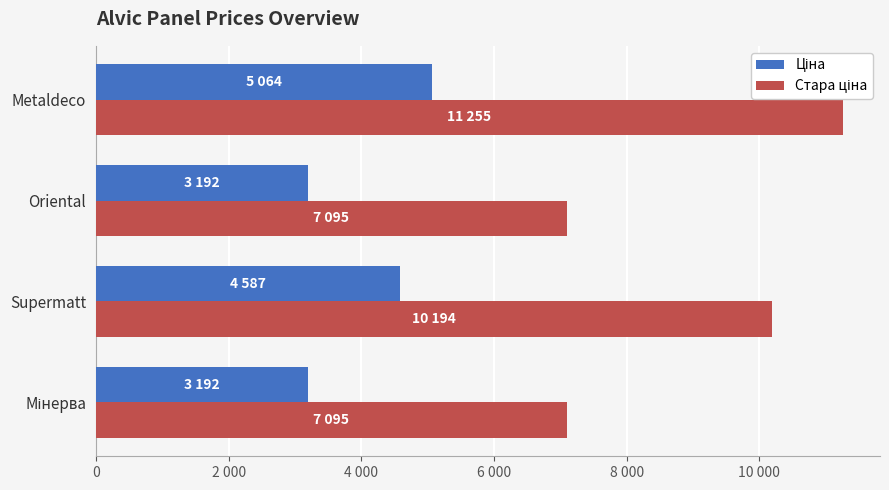

What position from the left is Oriental?

3